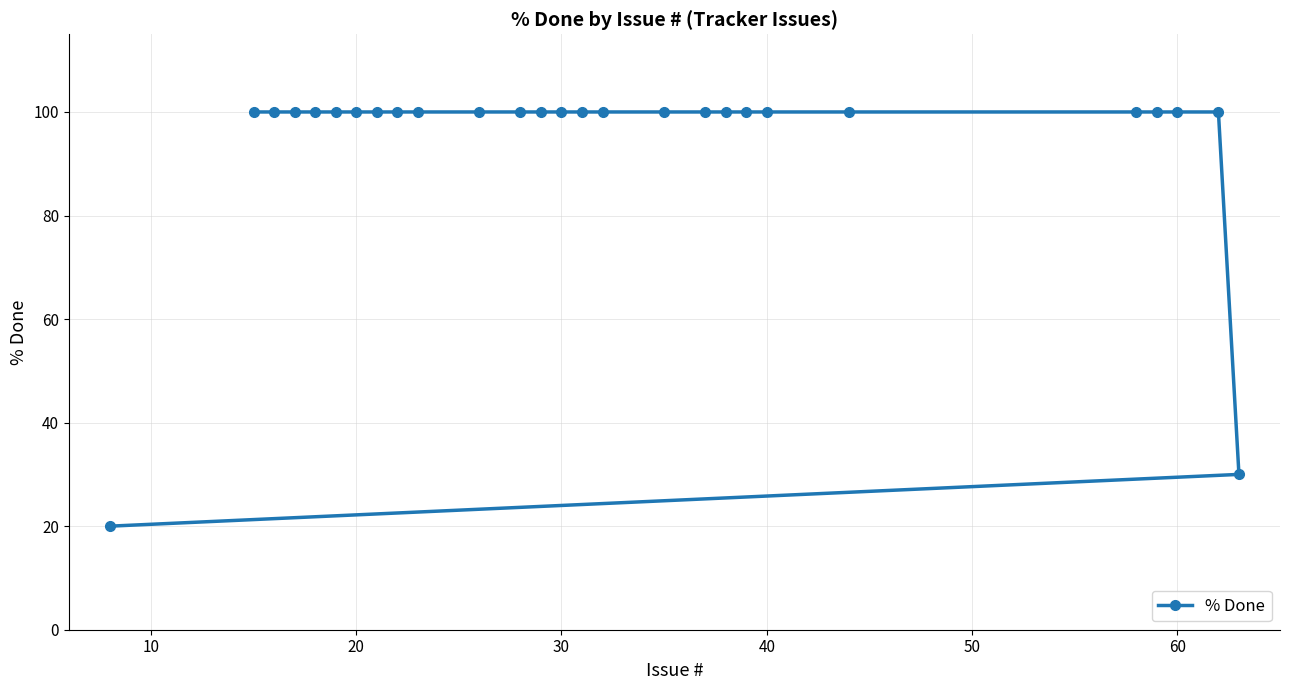

What is the average value?

94